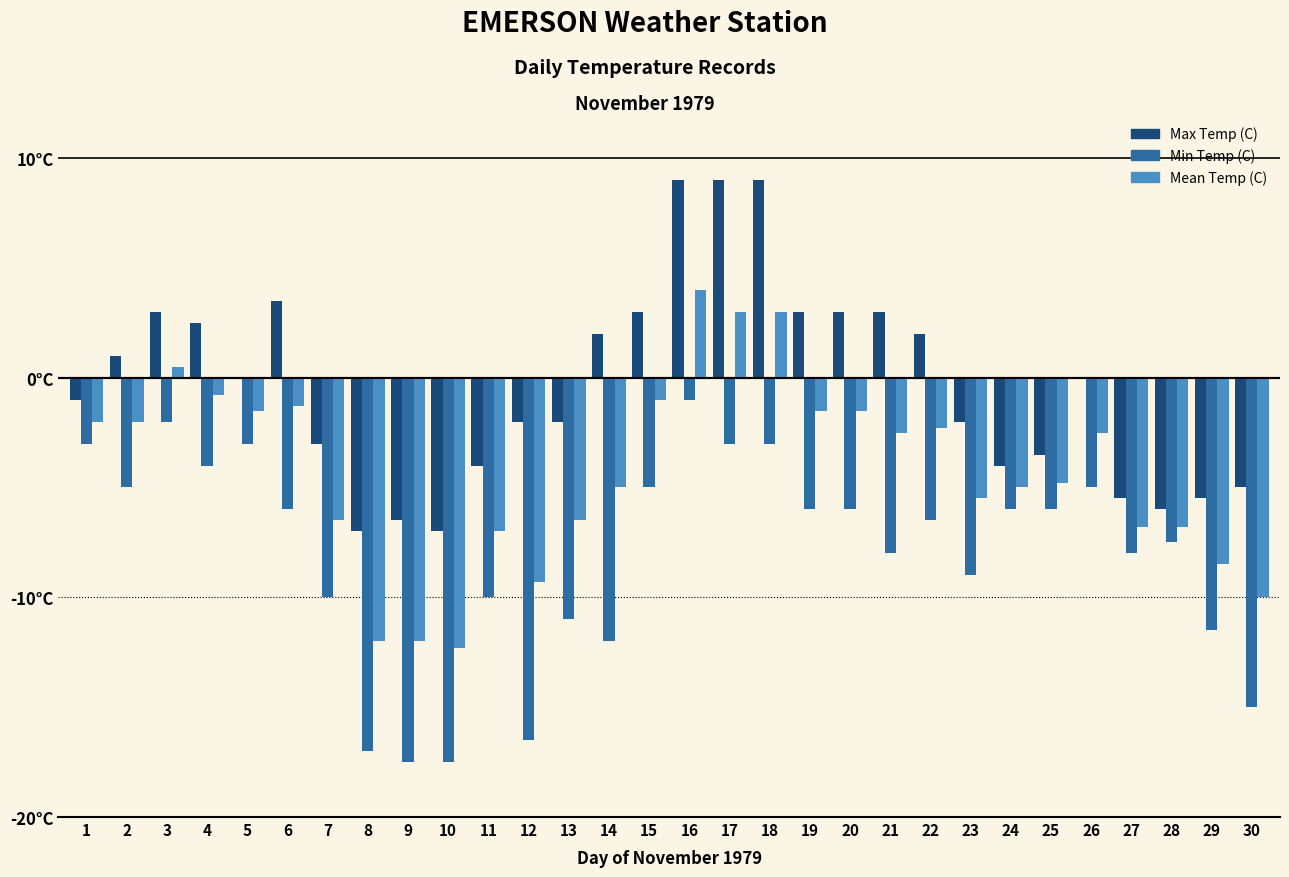

Between 18 and 29, which series saw the biggest shift?

Max Temp (C)